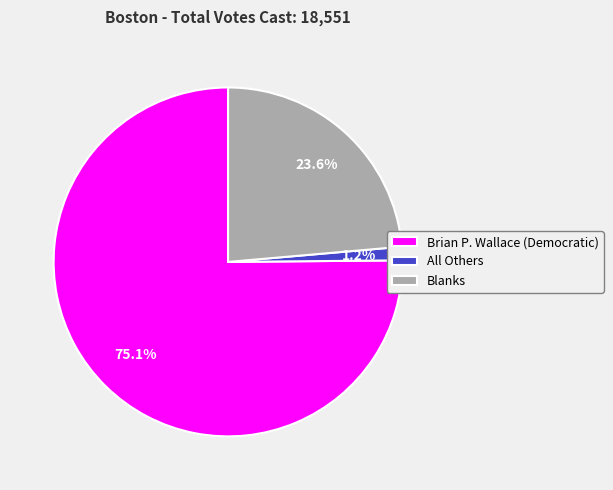

To the nearest percent, what is the difference between the largest and smallest slice percentages?

74%